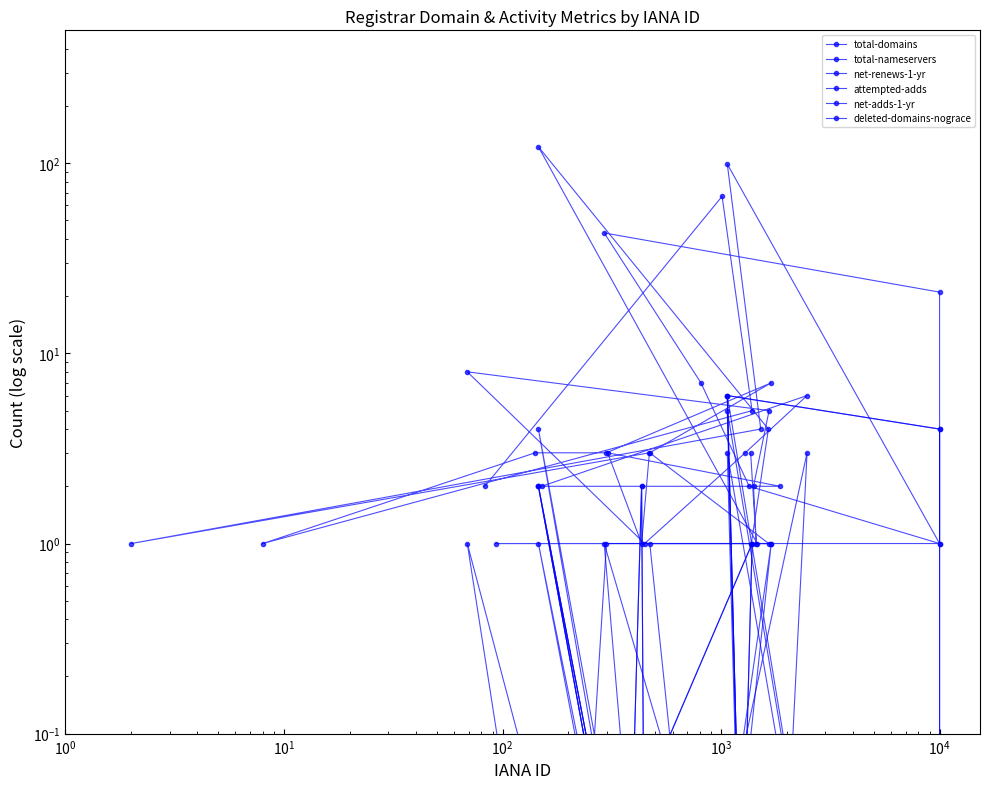

Does the chart have visible grid lines?

No